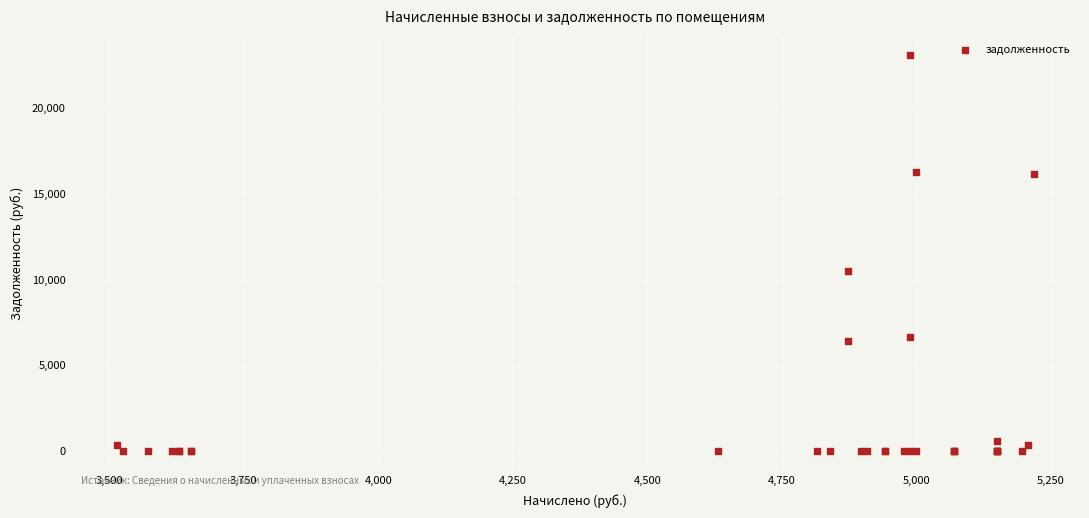

What Y value in the scatter plot is closest to 11550?

10507.3